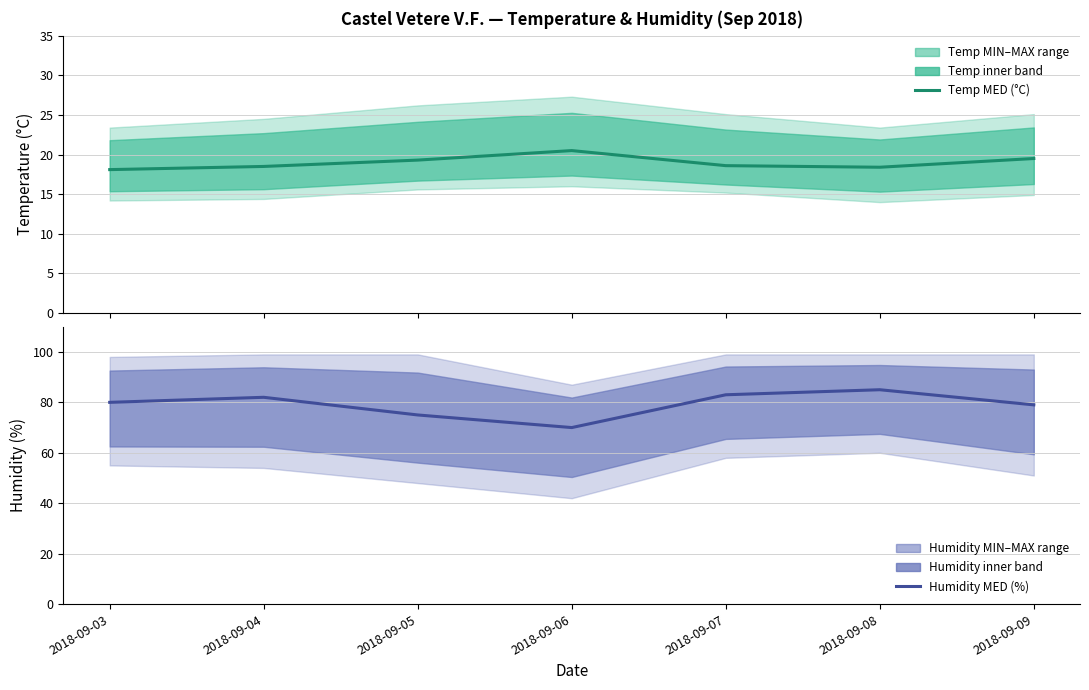

Reading left to right, transcribe all the data shown in this chart.

Temp MED (°C): 2018-09-03=18.1	2018-09-04=18.5	2018-09-05=19.3	2018-09-06=20.5	2018-09-07=18.6	2018-09-08=18.4	2018-09-09=19.5
Humidity MED (%): 2018-09-03=80.0	2018-09-04=82.0	2018-09-05=75.0	2018-09-06=70.0	2018-09-07=83.0	2018-09-08=85.0	2018-09-09=79.0